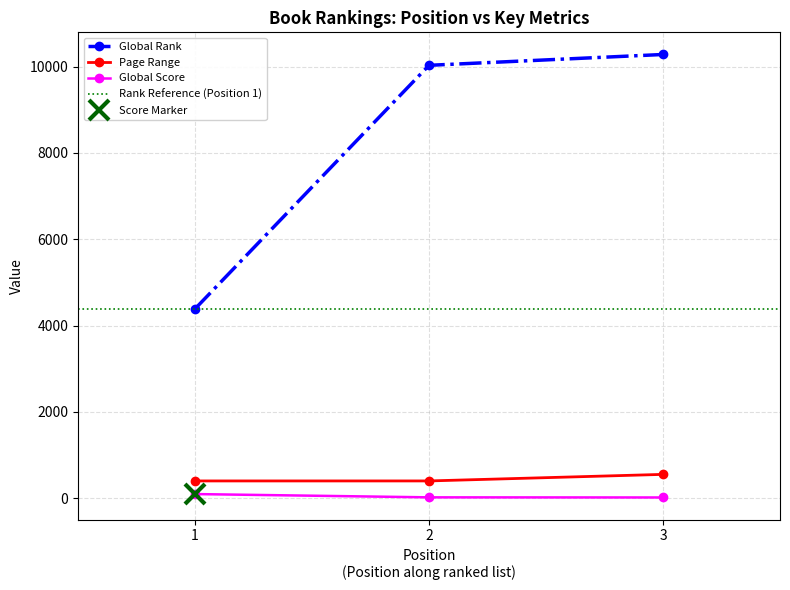

Rank the series at 2 from lowest to highest value.

Global Score, Page Range, Global Rank